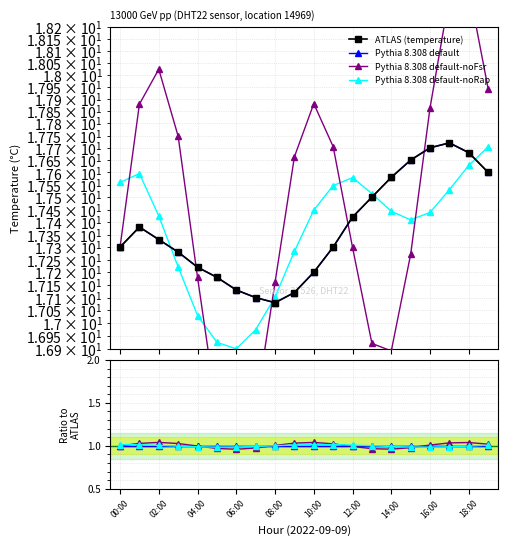

Count the number of data series in this chart.

4